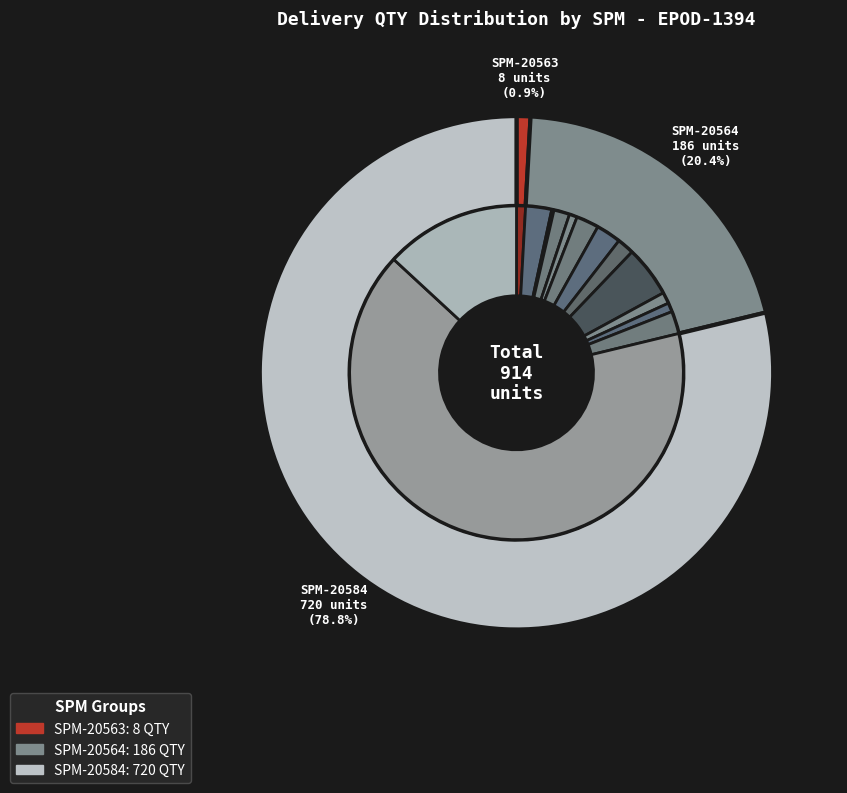

To the nearest percent, what is the difference between the largest and smallest slice percentages?

65%